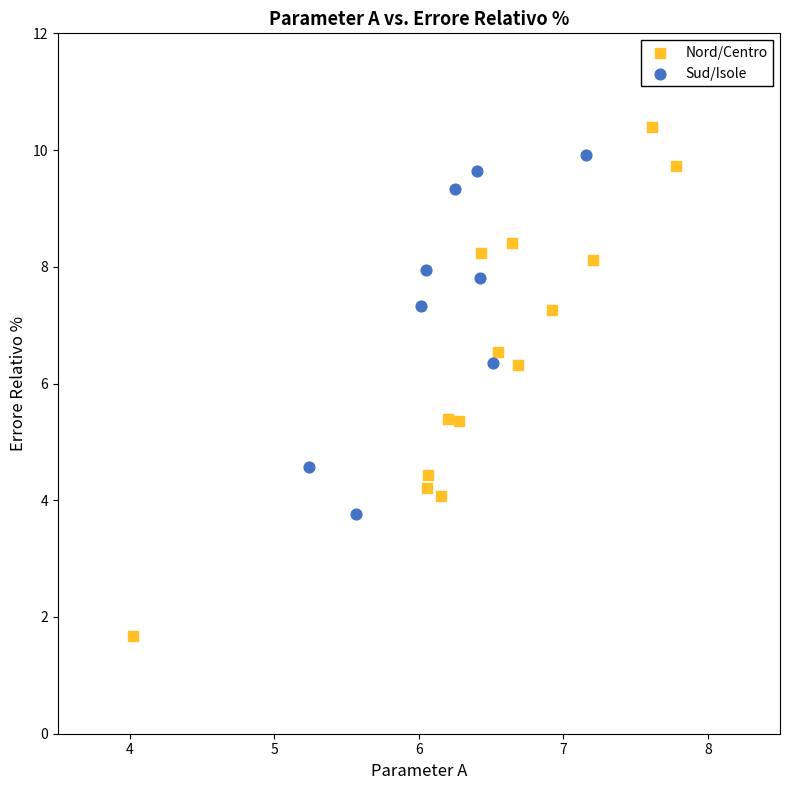

Which series reaches the maximum Y coordinate?

Nord/Centro